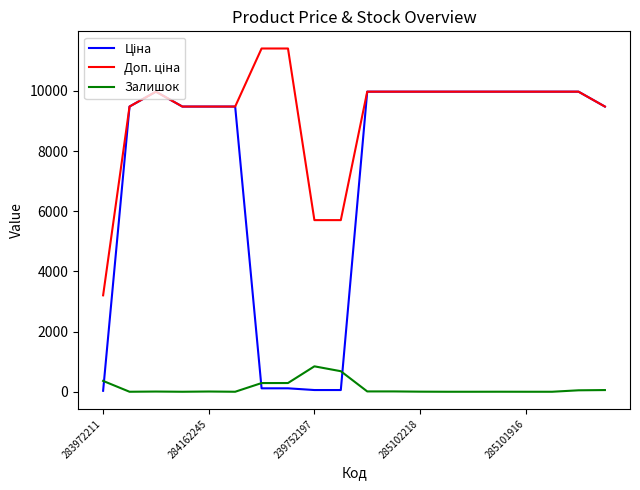

What is the maximum value shown in the chart?

11410.0